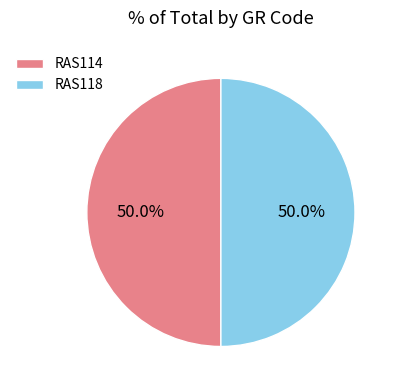

Combined, what portion of the pie is RAS118 and RAS114?

100.0%